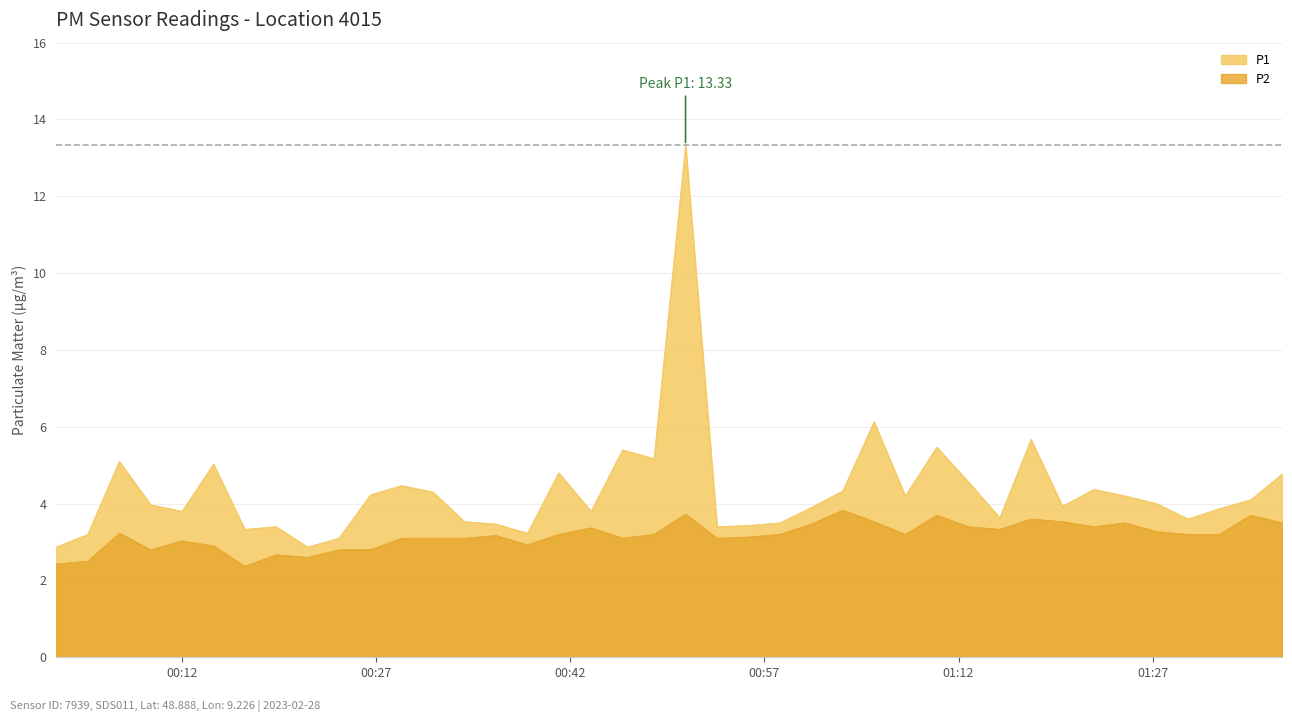

What is the greatest value displayed?

13.3